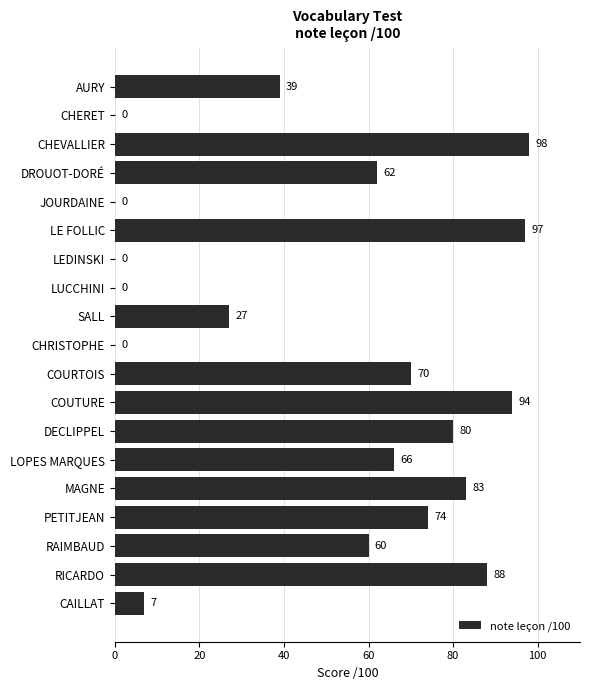

Between SALL and LEDINSKI, which is larger?

SALL